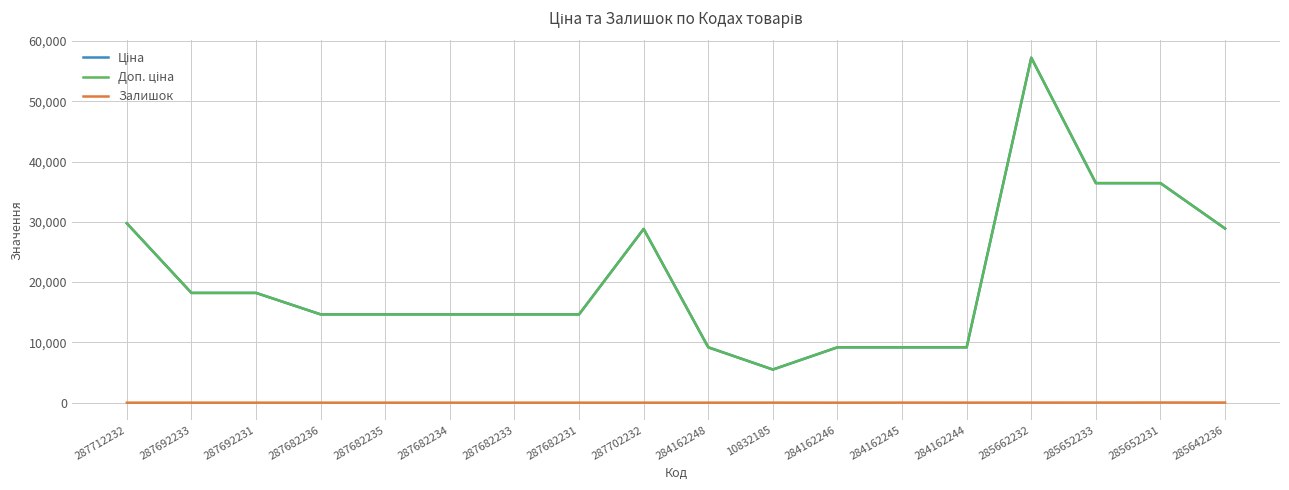

True or false: Залишок and Ціна intersect in this chart.

False